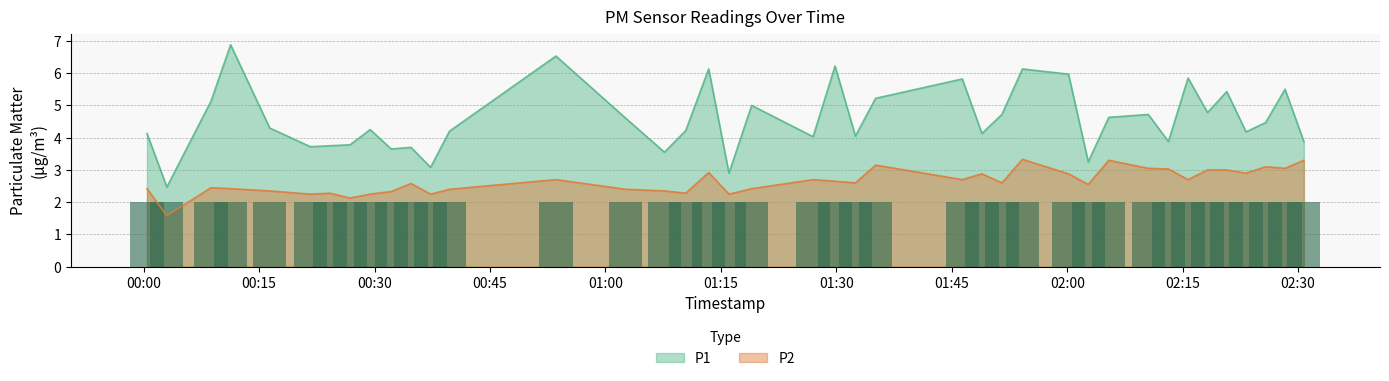

Reading left to right, what are all the values shown in this chart?

P1: 2022-09-03T00:00:26=4.1	2022-09-03T00:03:01=2.5	2022-09-03T00:08:45=5.1	2022-09-03T00:11:18=6.9	2022-09-03T00:16:23=4.3	2022-09-03T00:21:40=3.7	2022-09-03T00:24:13=3.8	2022-09-03T00:26:49=3.8	2022-09-03T00:29:26=4.2	2022-09-03T00:32:10=3.6	2022-09-03T00:34:44=3.7	2022-09-03T00:37:17=3.1	2022-09-03T00:39:44=4.2	2022-09-03T00:53:34=6.5	2022-09-03T01:02:39=4.6	2022-09-03T01:07:40=3.5	2022-09-03T01:10:26=4.2	2022-09-03T01:13:25=6.1	2022-09-03T01:16:03=2.9	2022-09-03T01:19:00=5.0	2022-09-03T01:26:59=4.0	2022-09-03T01:29:50=6.2	2022-09-03T01:32:29=4.0	2022-09-03T01:35:06=5.2	2022-09-03T01:46:22=5.8	2022-09-03T01:48:55=4.1	2022-09-03T01:51:31=4.7	2022-09-03T01:54:11=6.1	2022-09-03T02:00:10=6.0	2022-09-03T02:02:44=3.2	2022-09-03T02:05:24=4.6	2022-09-03T02:10:32=4.7	2022-09-03T02:13:09=3.9	2022-09-03T02:15:42=5.8	2022-09-03T02:18:14=4.8	2022-09-03T02:20:44=5.4	2022-09-03T02:23:14=4.2	2022-09-03T02:25:47=4.5	2022-09-03T02:28:18=5.5	2022-09-03T02:30:45=3.9
P2: 2022-09-03T00:00:26=2.4	2022-09-03T00:03:01=1.6	2022-09-03T00:08:45=2.5	2022-09-03T00:11:18=2.4	2022-09-03T00:16:23=2.4	2022-09-03T00:21:40=2.2	2022-09-03T00:24:13=2.3	2022-09-03T00:26:49=2.1	2022-09-03T00:29:26=2.2	2022-09-03T00:32:10=2.3	2022-09-03T00:34:44=2.6	2022-09-03T00:37:17=2.2	2022-09-03T00:39:44=2.4	2022-09-03T00:53:34=2.7	2022-09-03T01:02:39=2.4	2022-09-03T01:07:40=2.4	2022-09-03T01:10:26=2.3	2022-09-03T01:13:25=2.9	2022-09-03T01:16:03=2.2	2022-09-03T01:19:00=2.4	2022-09-03T01:26:59=2.7	2022-09-03T01:29:50=2.6	2022-09-03T01:32:29=2.6	2022-09-03T01:35:06=3.1	2022-09-03T01:46:22=2.7	2022-09-03T01:48:55=2.9	2022-09-03T01:51:31=2.6	2022-09-03T01:54:11=3.3	2022-09-03T02:00:10=2.9	2022-09-03T02:02:44=2.5	2022-09-03T02:05:24=3.3	2022-09-03T02:10:32=3.0	2022-09-03T02:13:09=3.0	2022-09-03T02:15:42=2.7	2022-09-03T02:18:14=3.0	2022-09-03T02:20:44=3.0	2022-09-03T02:23:14=2.9	2022-09-03T02:25:47=3.1	2022-09-03T02:28:18=3.0	2022-09-03T02:30:45=3.3